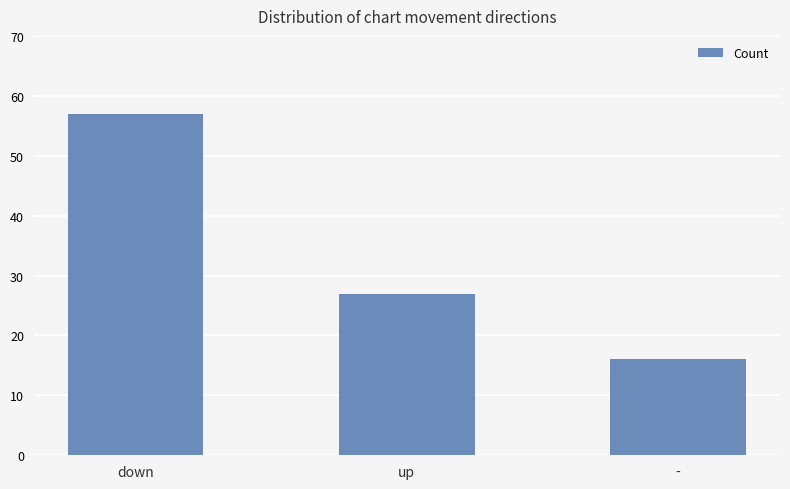

At which category does the chart reach its minimum across all series?

-